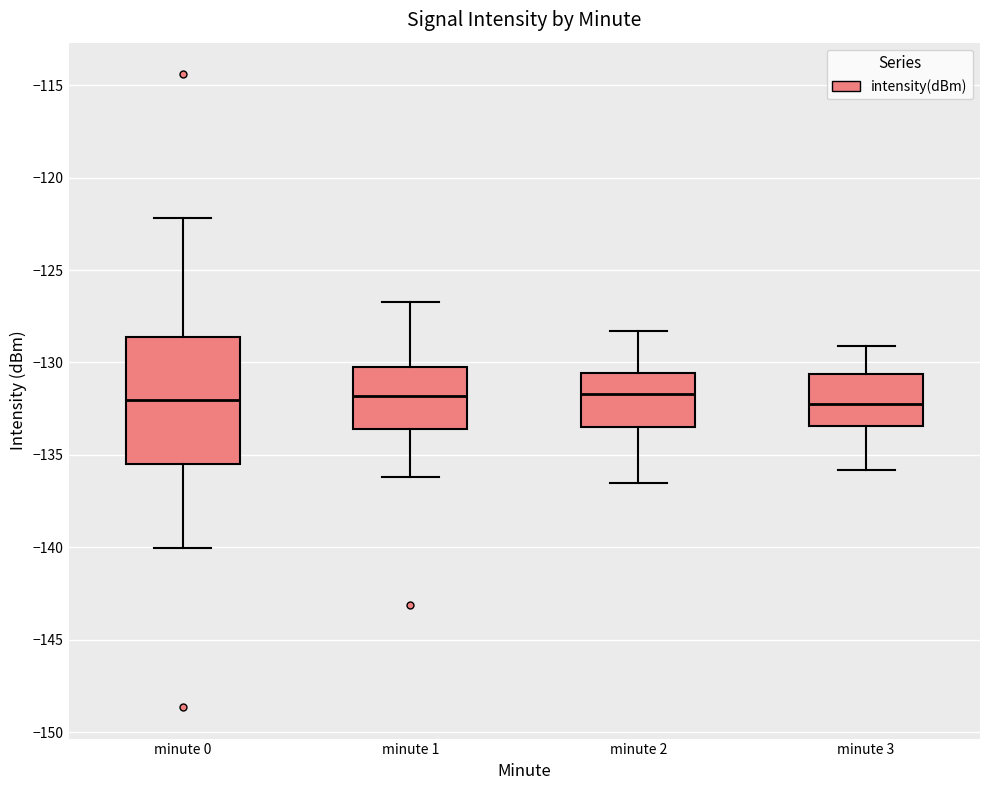

Where does the lower whisker of the box for minute 1 end on the y-axis? The values are not printed on the chart, so give them approximately, as read against the axis.

-136.0